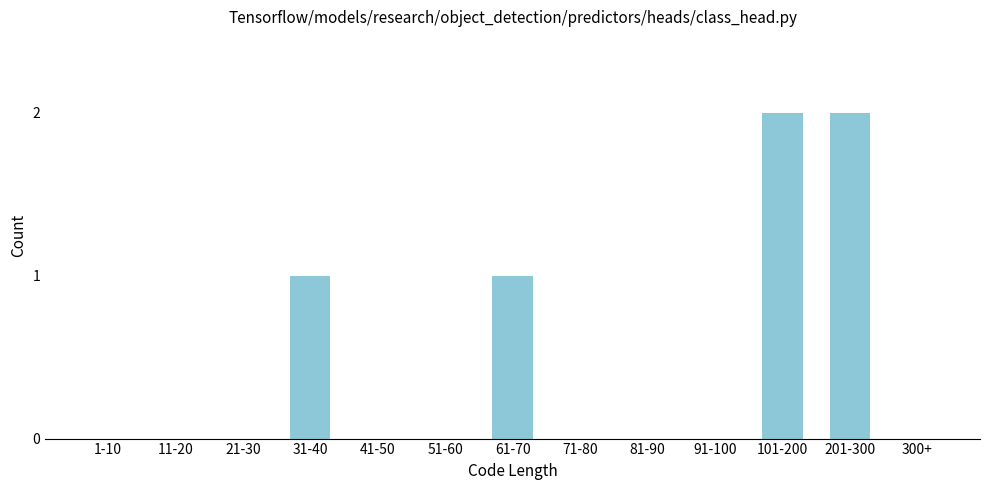

Reading left to right, extract all data points from this chart.

1-10=0	11-20=0	21-30=0	31-40=1	41-50=0	51-60=0	61-70=1	71-80=0	81-90=0	91-100=0	101-200=2	201-300=2	300+=0